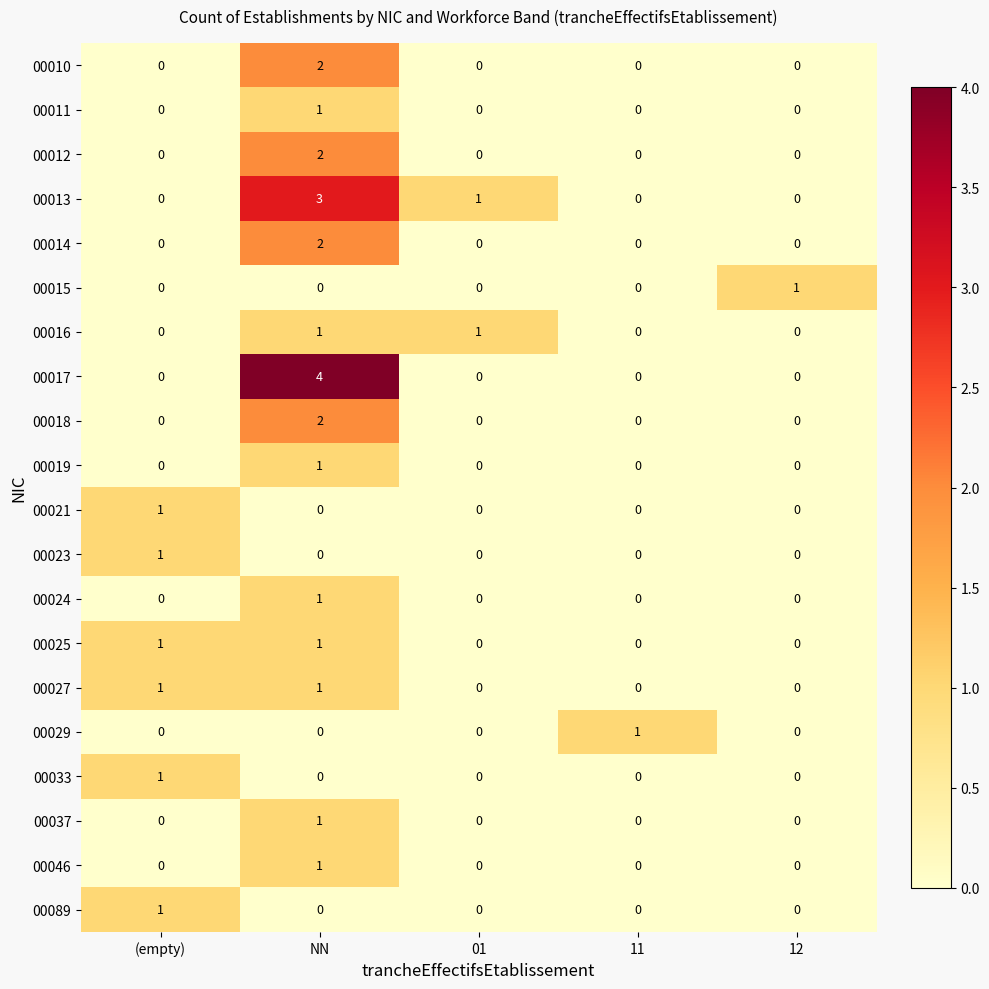

At which category does the chart reach its peak across all series?

NN